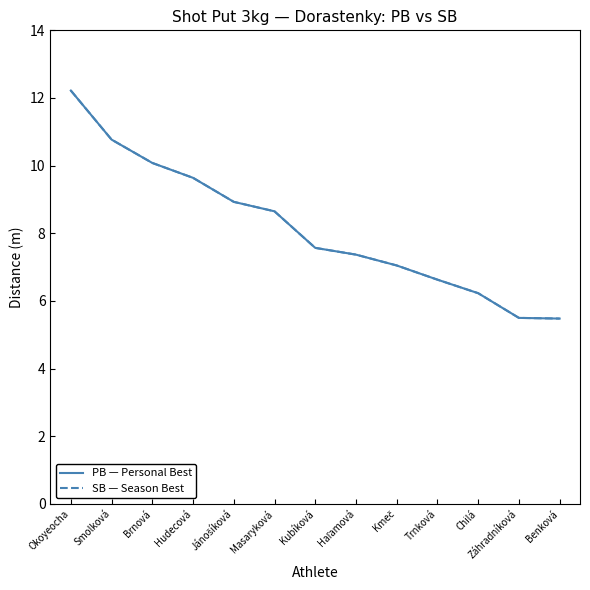

Where does the PB — Personal Best series first go above 7?

Okoyeocha